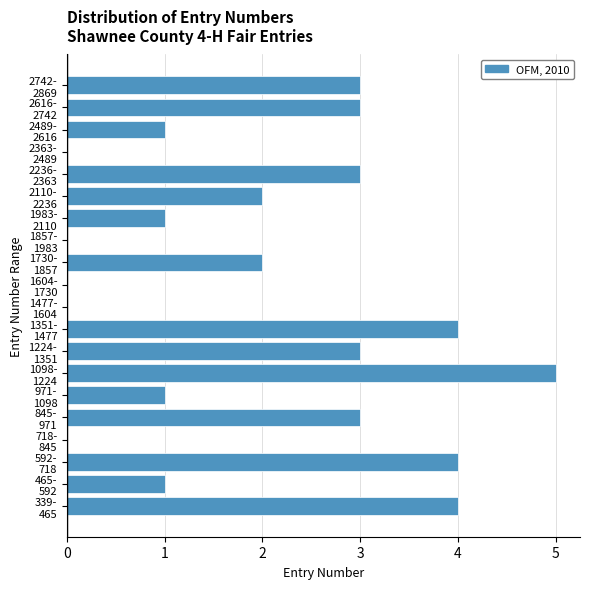

What is the greatest value displayed?

5